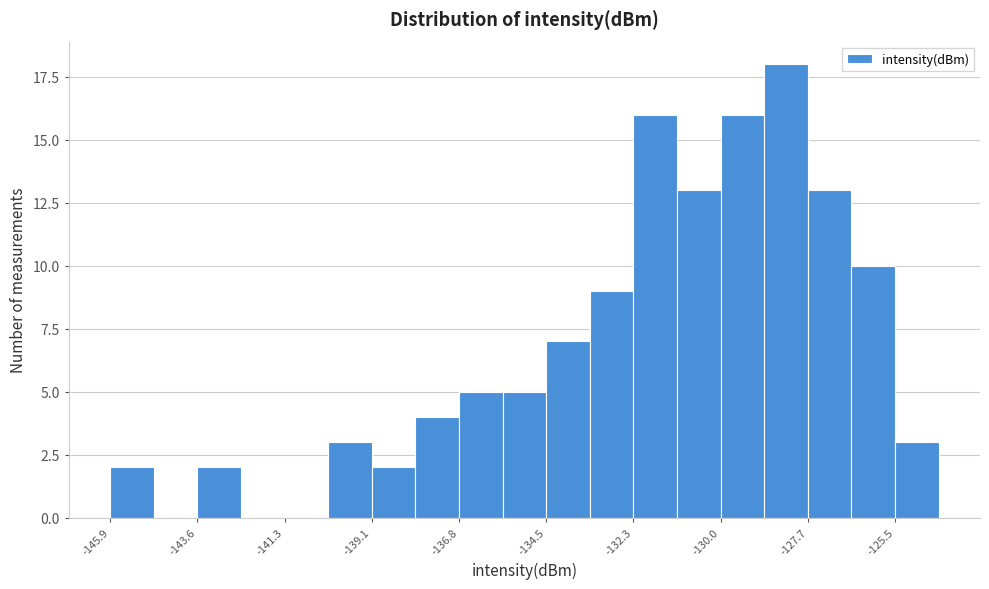

Read against the x-axis, roughly where is the centre of the tallest bar?

-128.5